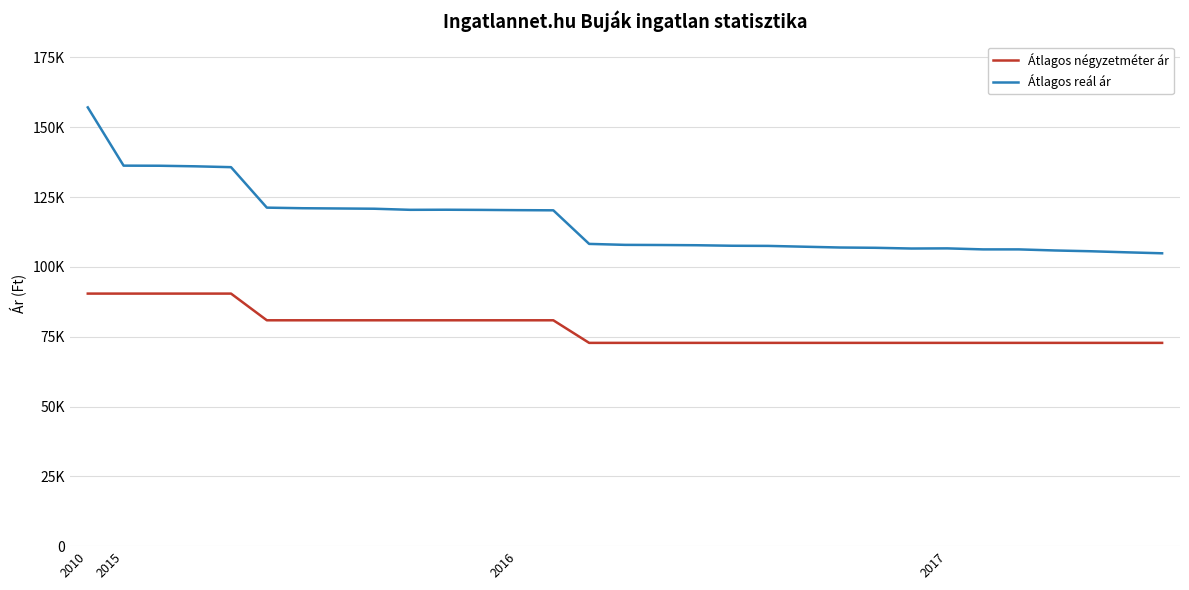

Where is Átlagos négyzetméter ár nearest to the value 81617?

5